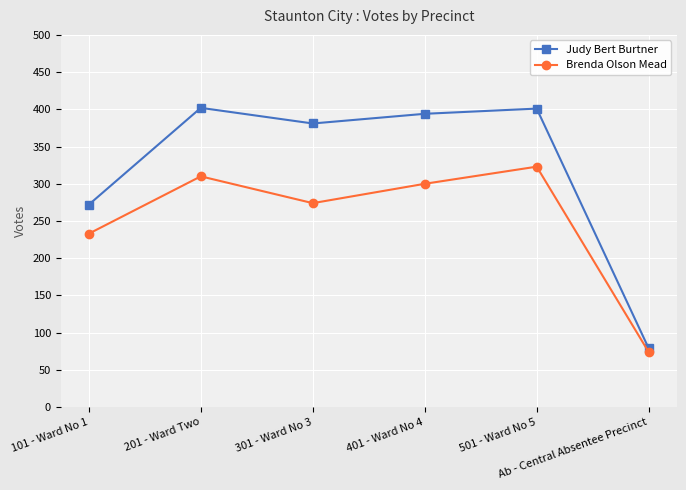

Which category has the lowest value in the Brenda Olson Mead series?

Ab - Central Absentee Precinct